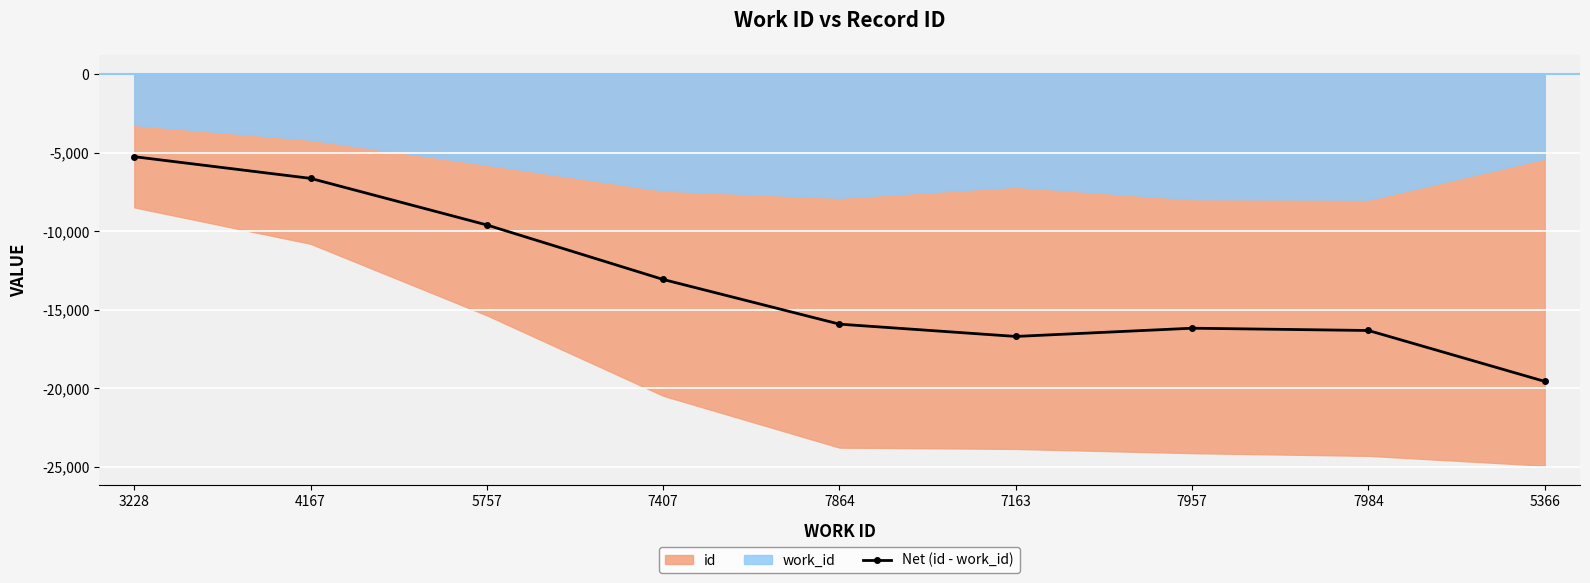

What is the sum of all values?

-119208